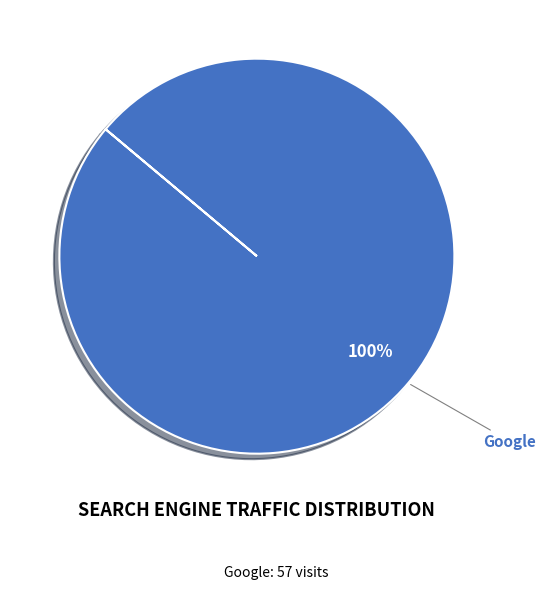

How many slices are in this pie chart?

1